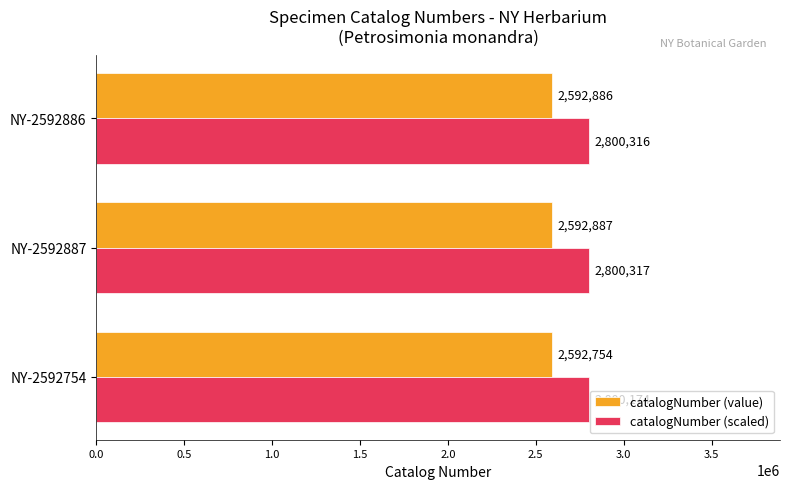

What is the sum of all catalogNumber (value) values?

7778527.0